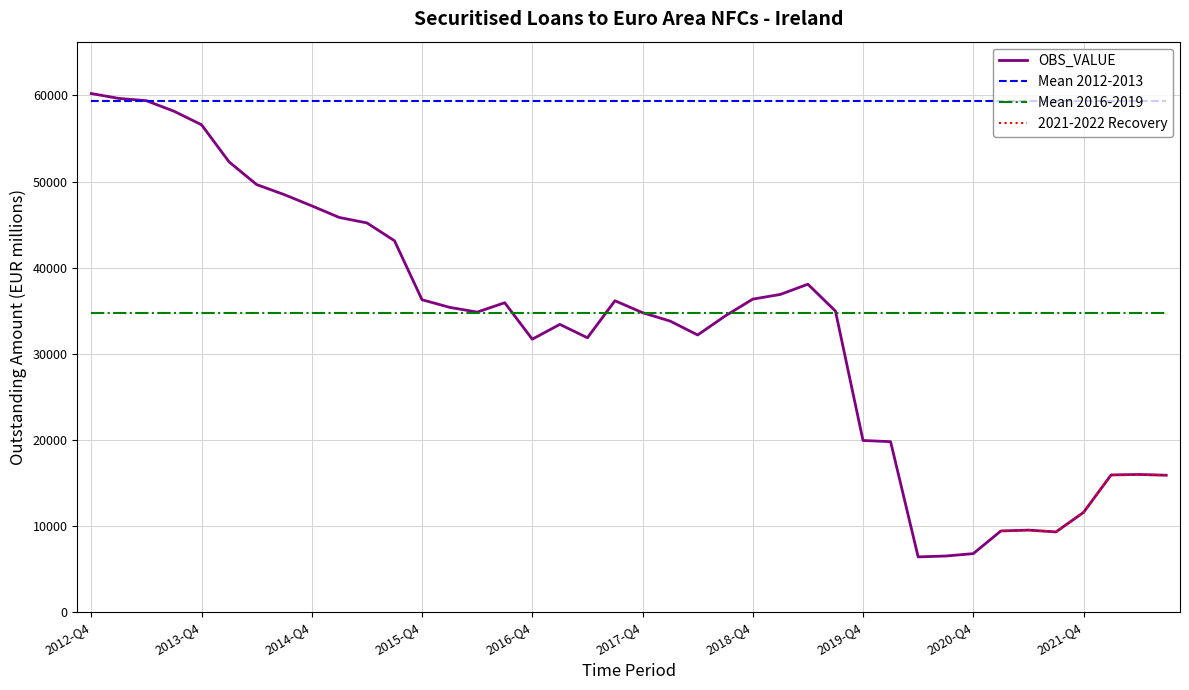

Where is the first local maximum?

2016-Q3